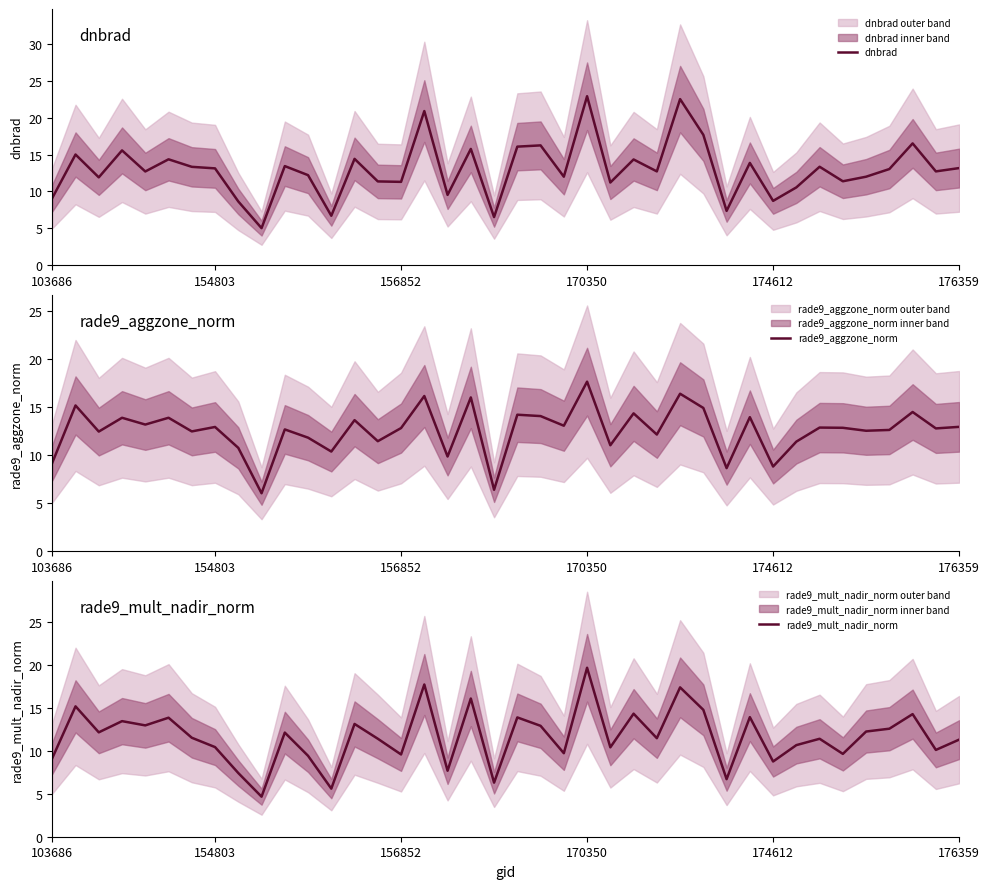

The dnbrad series shows 9.1 at 103686. True or false?

True